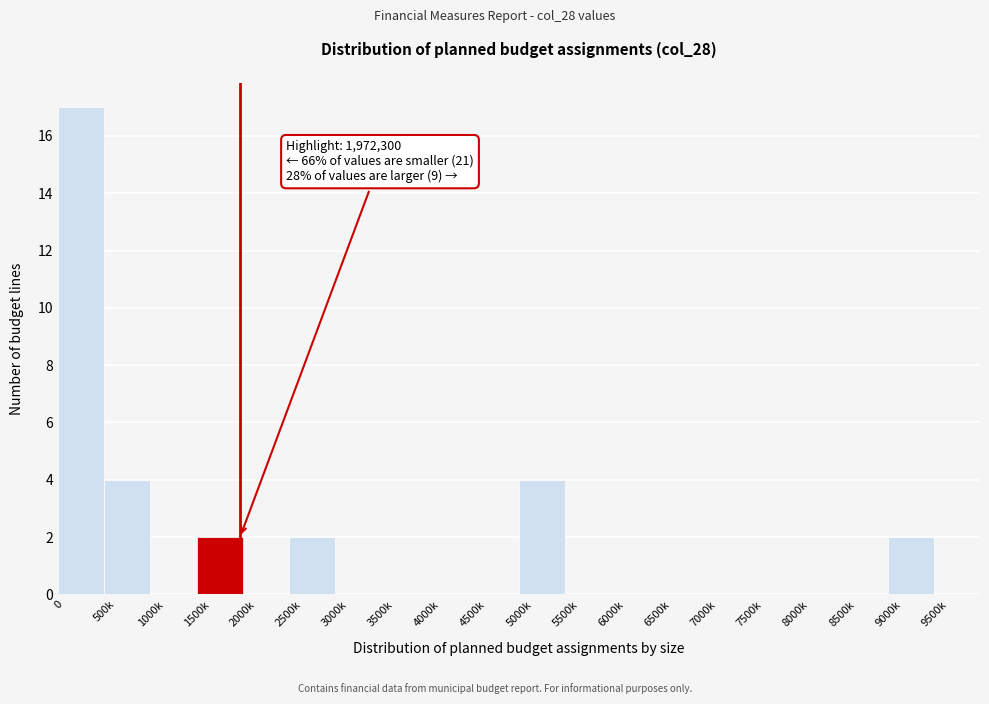

Reading left to right, what are all the values shown in this chart?

0=17	500k=4	1000k=0	1500k=2	2000k=0	2500k=2	3000k=0	3500k=0	4000k=0	4500k=0	5000k=4	5500k=0	6000k=0	6500k=0	7000k=0	7500k=0	8000k=0	8500k=0	9000k=2	9500k=0